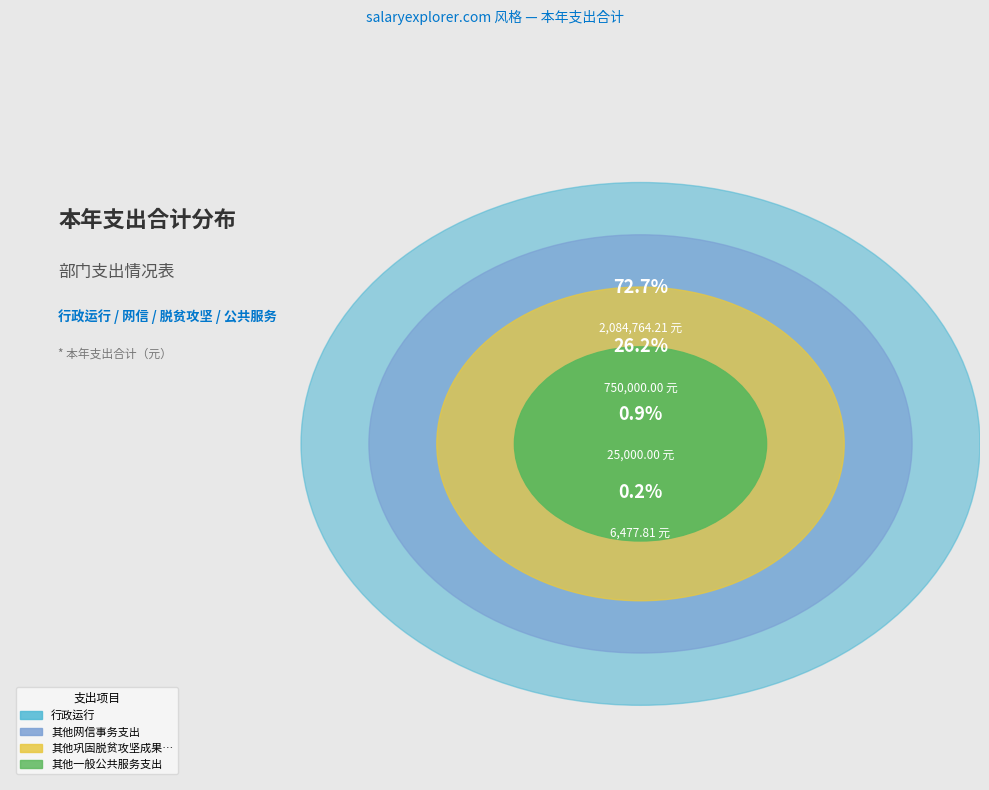

What is the smallest slice in the pie chart?

其他一般公共服务支出